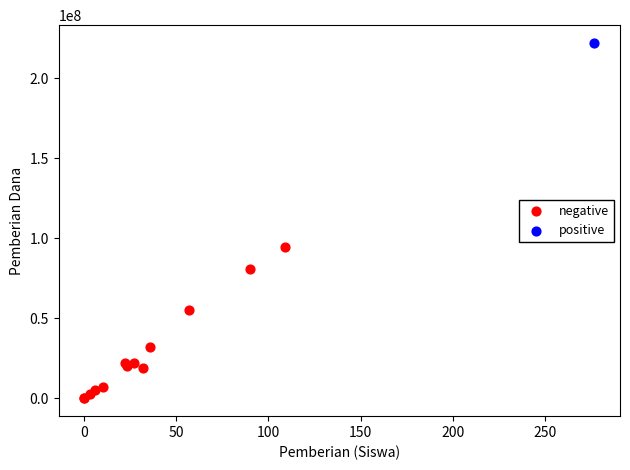

What are all the series names shown in the legend?

negative, positive